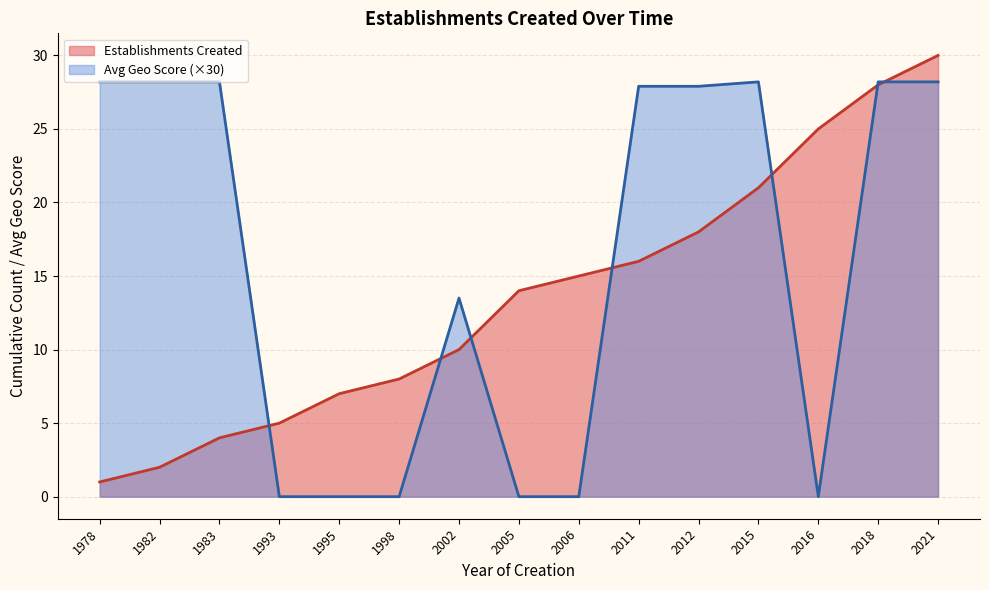

How many lines are shown in the chart?

2